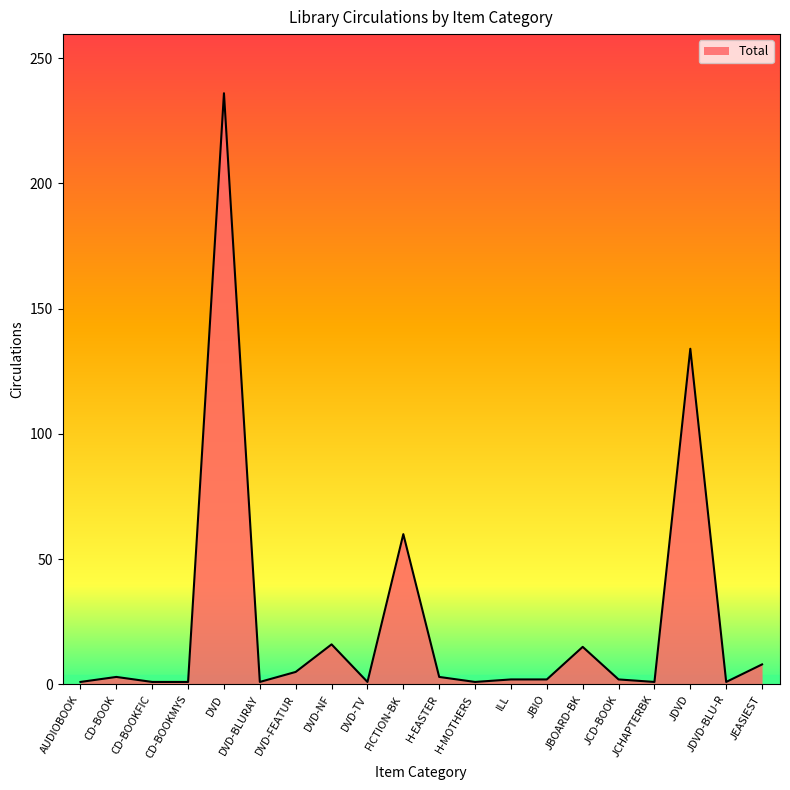

Is it true that the value at JDVD is 201?

False